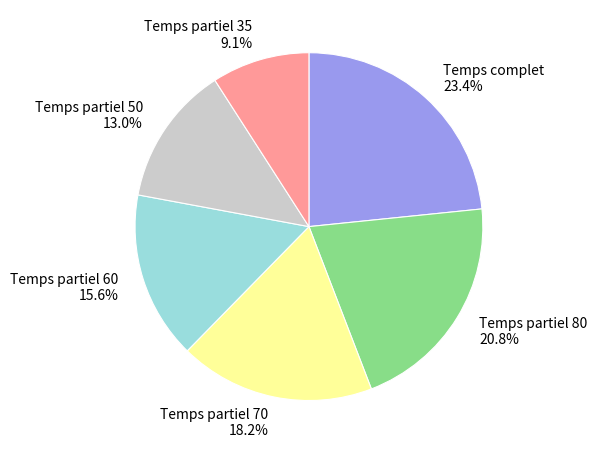

Rank the categories by value from highest to lowest.

Temps complet, Temps partiel 80, Temps partiel 70, Temps partiel 60, Temps partiel 50, Temps partiel 35